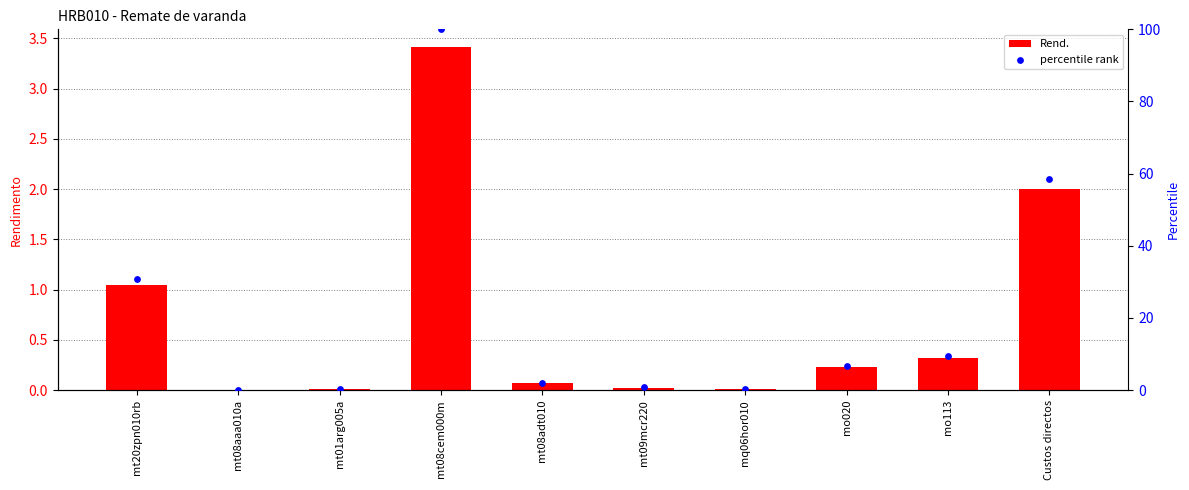

Which series contains the highest Y value?

percentile rank